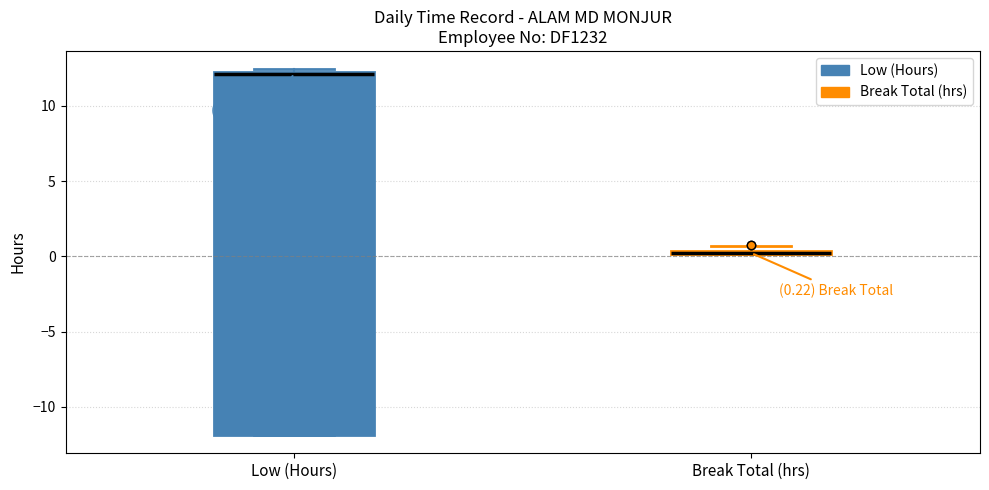

Which box is the tallest, from its lower edge to its upper edge?

Low (Hours)